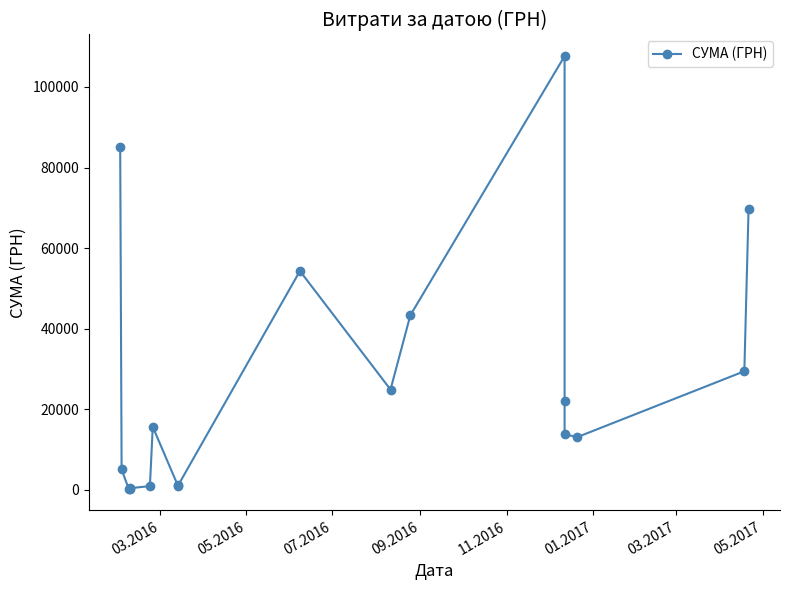

Between 01.2017 and 05.2016, which is larger?

05.2016